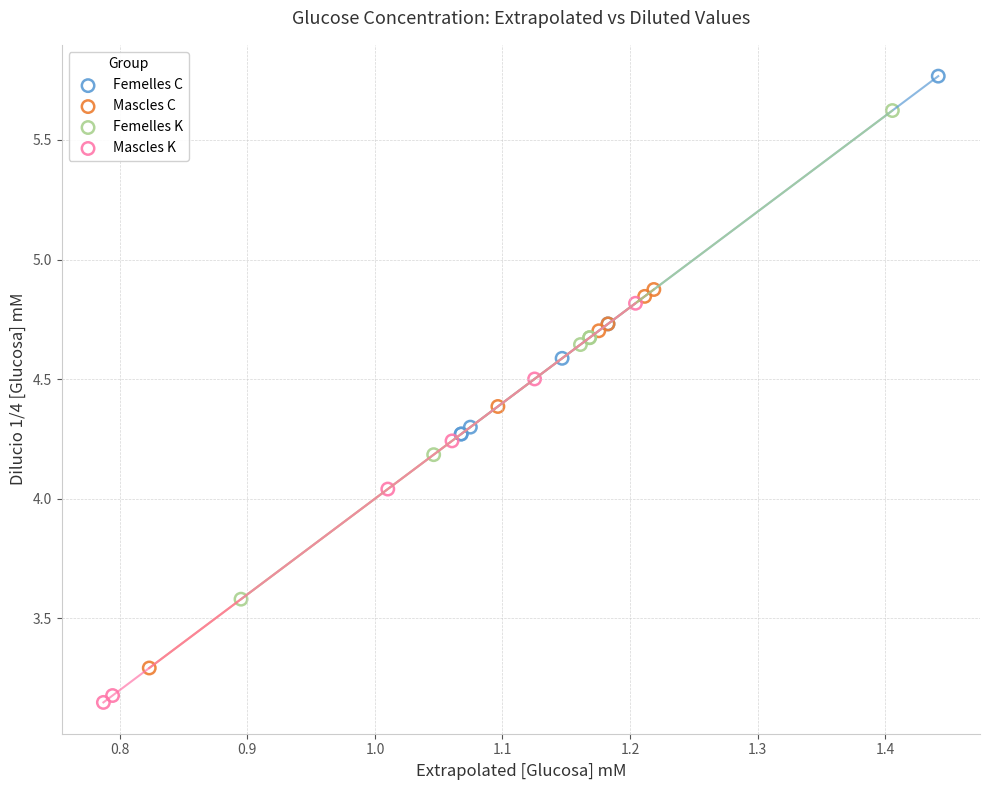

What are all the series names shown in the legend?

Femelles C, Mascles C, Femelles K, Mascles K